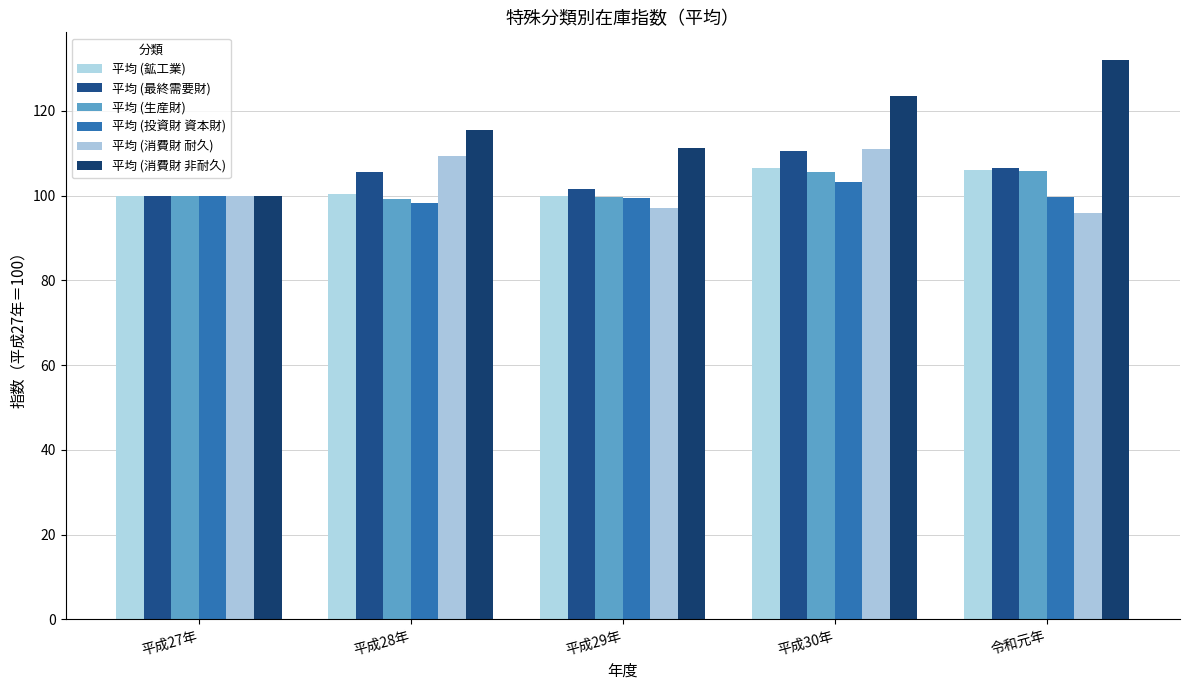

Count the number of categories in the chart.

5